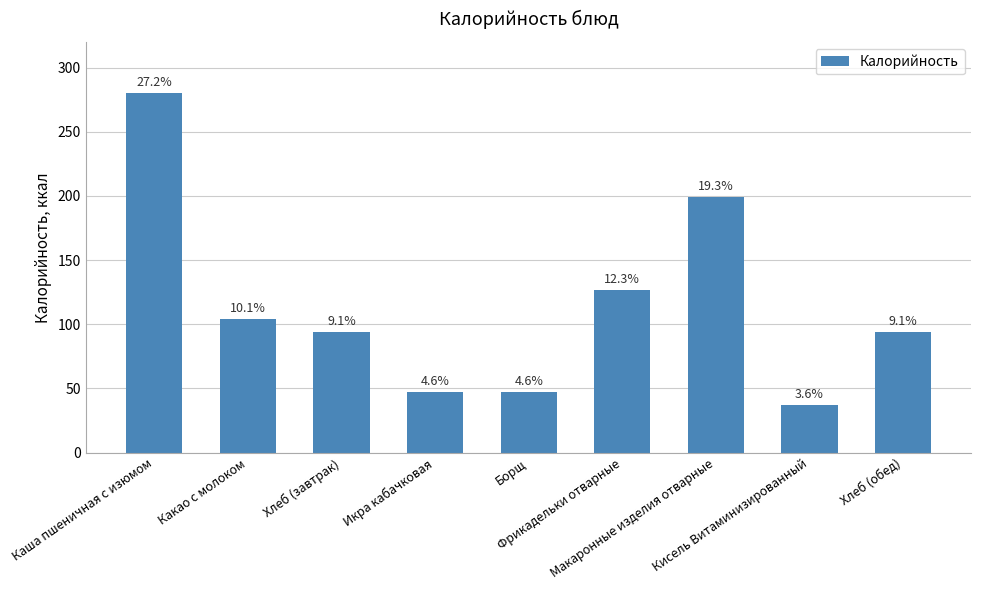

Reading left to right, extract all data points from this chart.

280.5	104.5	94.0	47.0	47.0	126.9	199.0	37.4	94.0